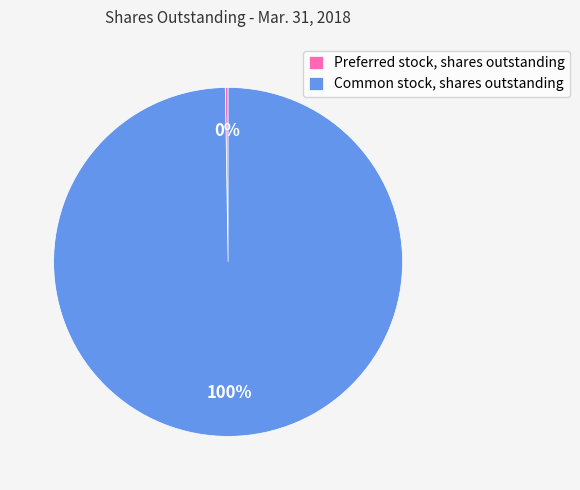

What is the largest slice in the pie chart?

Common stock, shares outstanding